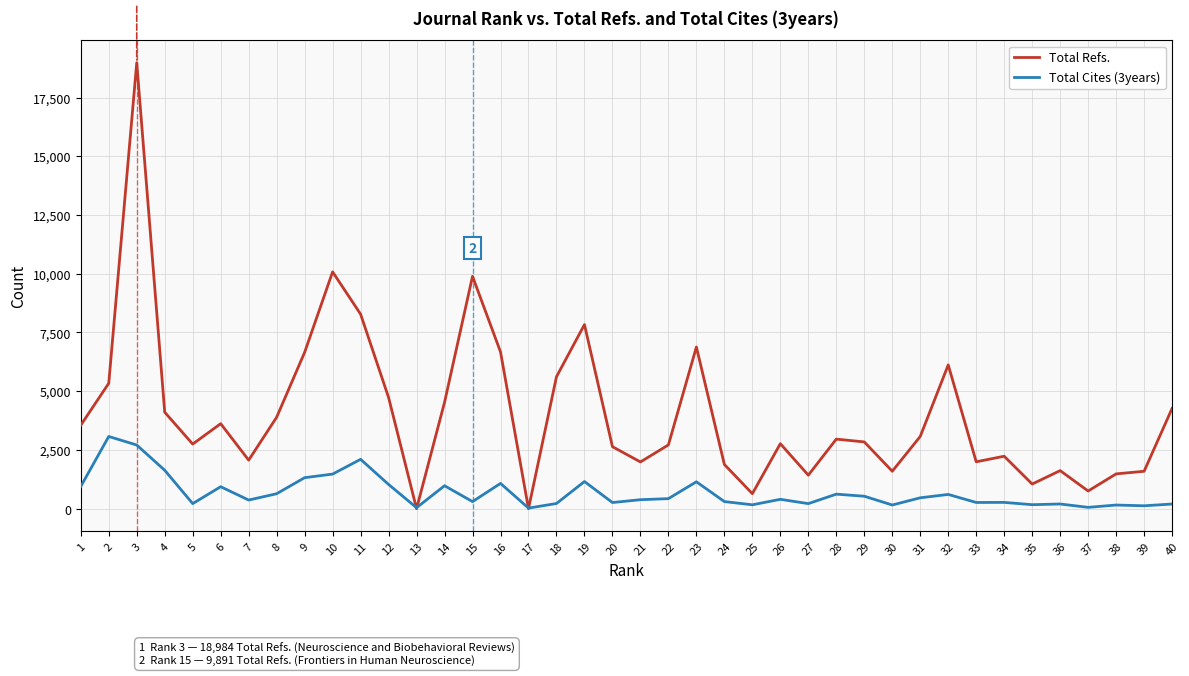

At how many categories does at least one series exceed 9440?

3